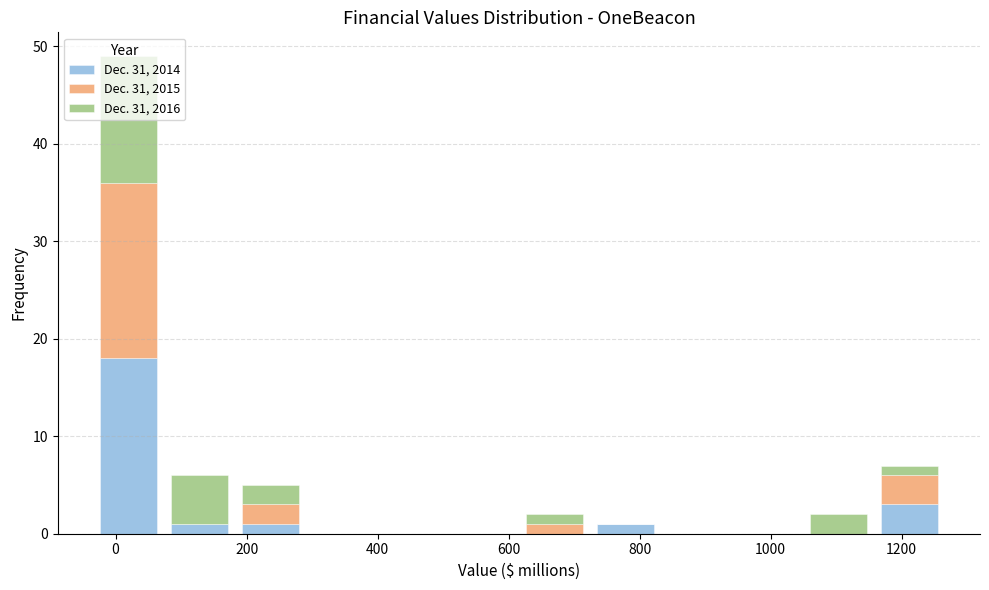

Reading left to right, list every stacked bar in this chart as the range it spans on the x-axis followed by its total height. Neither the bar edges nor the heights are printed on the chart, so give them approximately, as read against the axes.

-40 to 80: 49
80 to 180: 6
180 to 300: 5
300 to 400: 0
400 to 500: 0
500 to 620: 0
620 to 720: 2
720 to 840: 1
840 to 940: 0
940 to 1040: 0
1040 to 1160: 2
1160 to 1260: 7